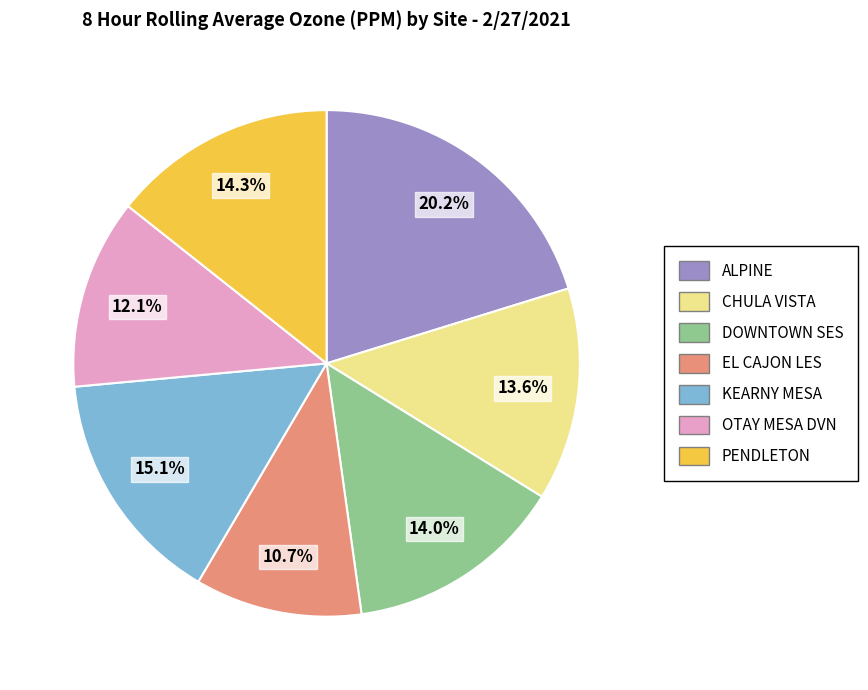

How much of the chart is everything except CHULA VISTA?

86.4%